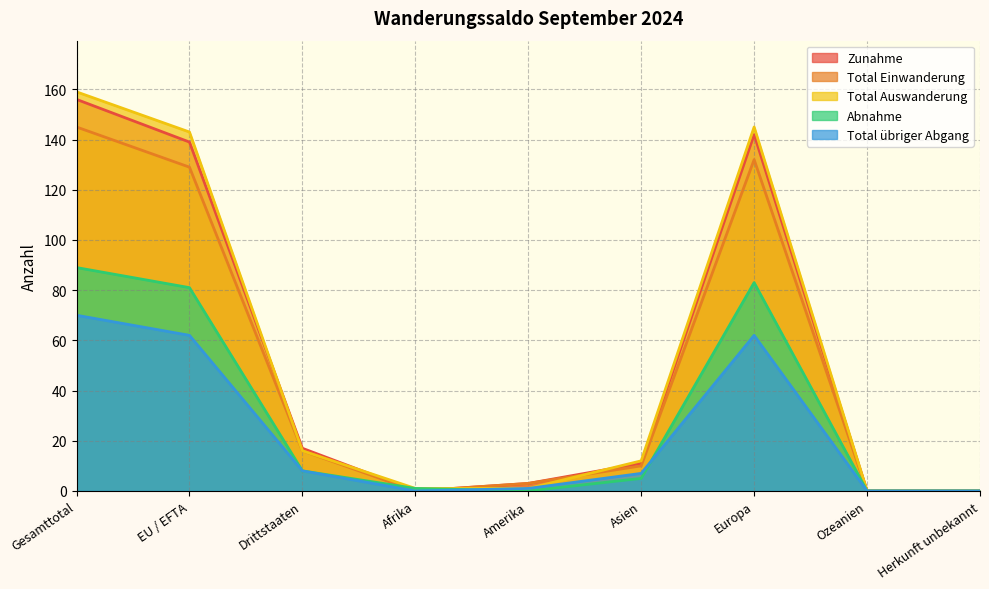

True or false: Total übriger Abgang and Total Auswanderung cross at least once.

False